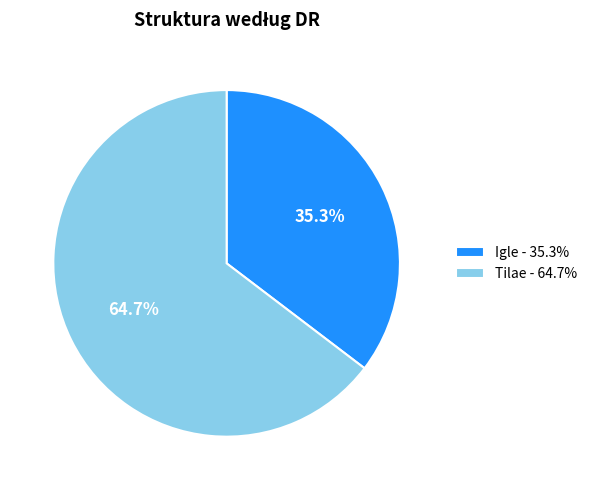

Does Igle account for over 50% of the chart?

No